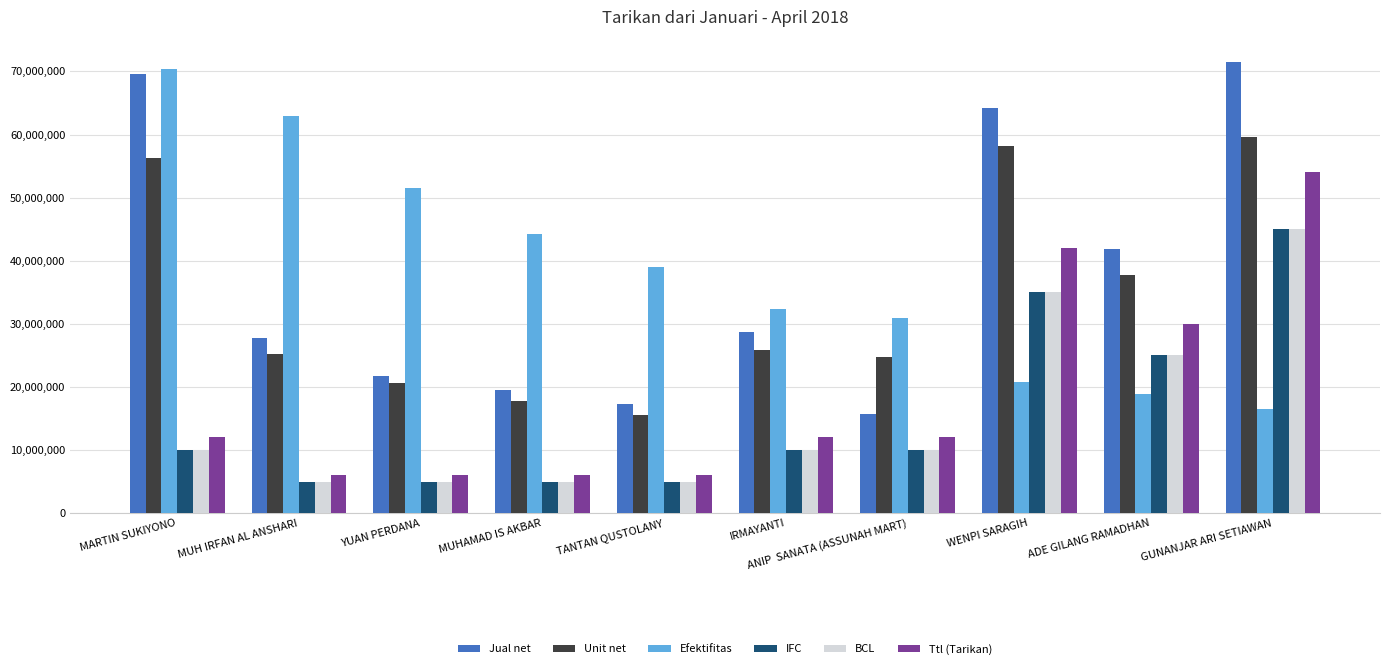

How many values in the Unit net series are below 25900000?

5